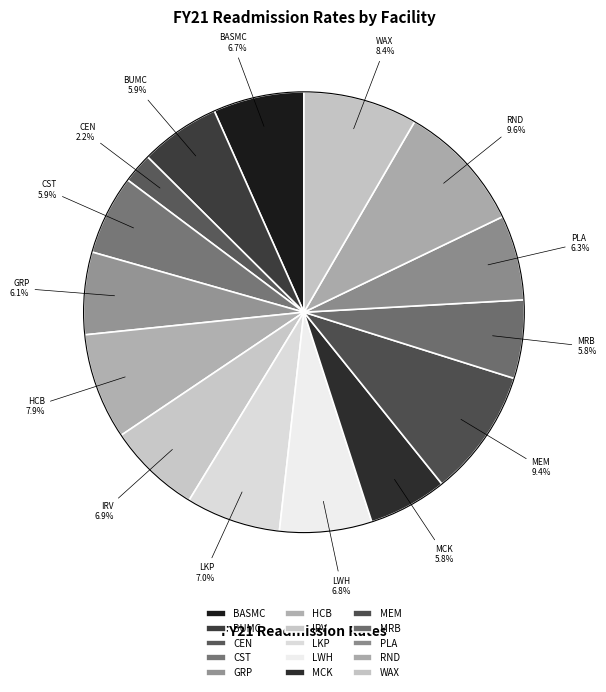

To the nearest percent, what is the combined percentage of WAX and MEM?

18%